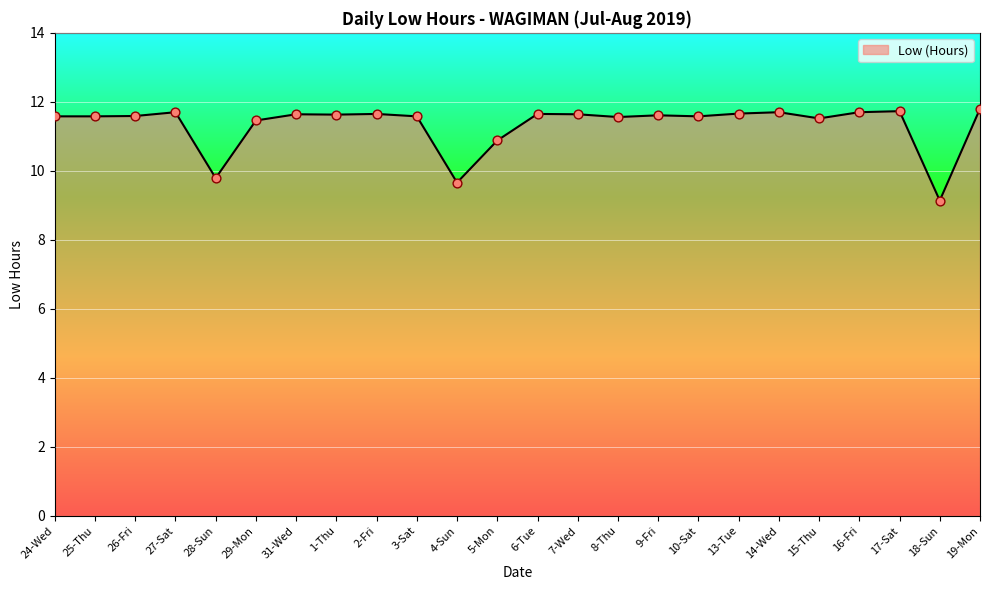

Approximately how many times larger is the value at 29-Mon compared to 16-Fri?

1.0